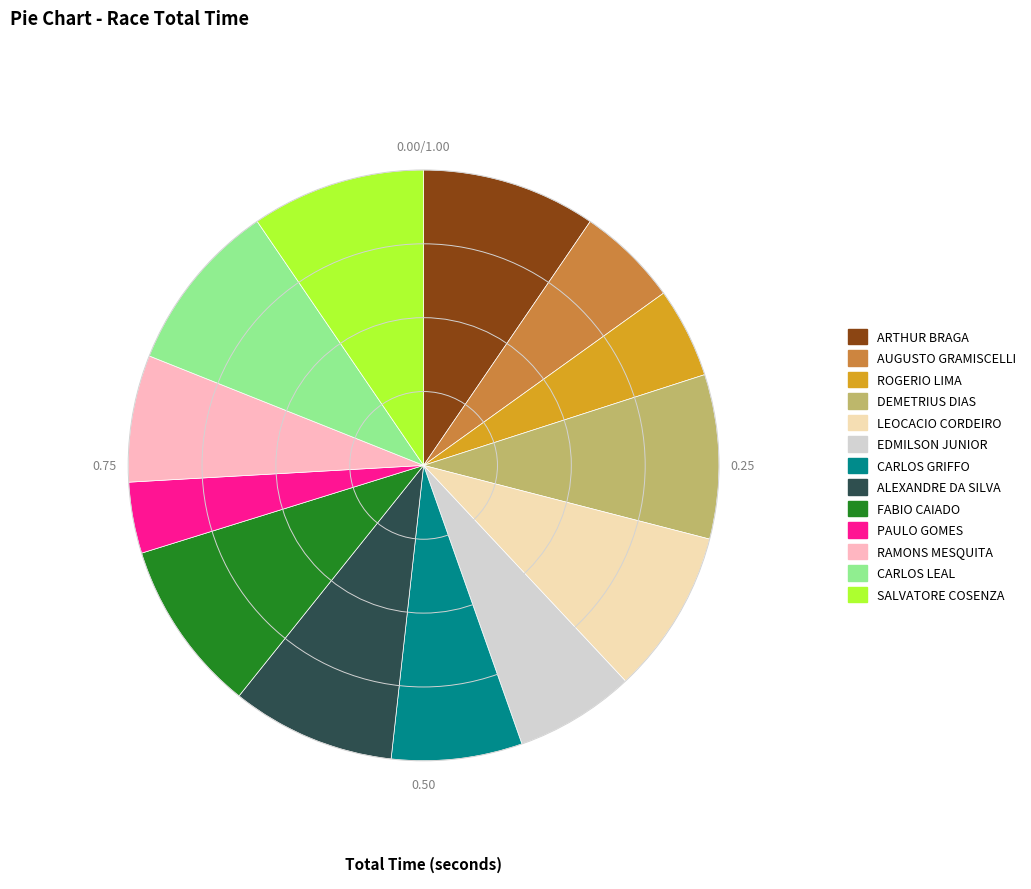

Do AUGUSTO GRAMISCELLI and SALVATORE COSENZA together represent more than half of the pie?

No